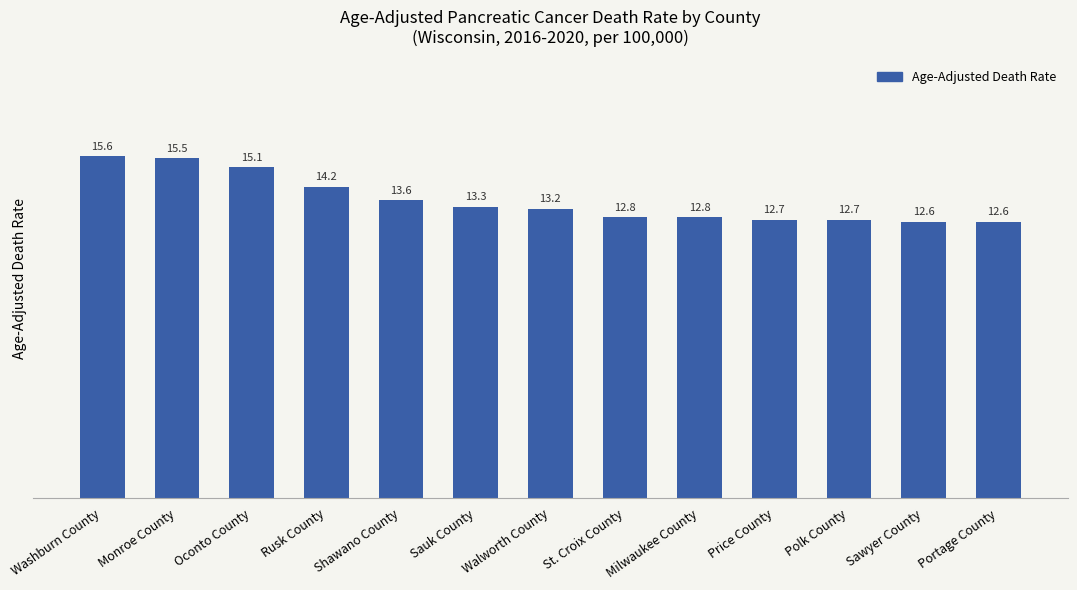

What is the difference between the second highest and second lowest values?

2.9